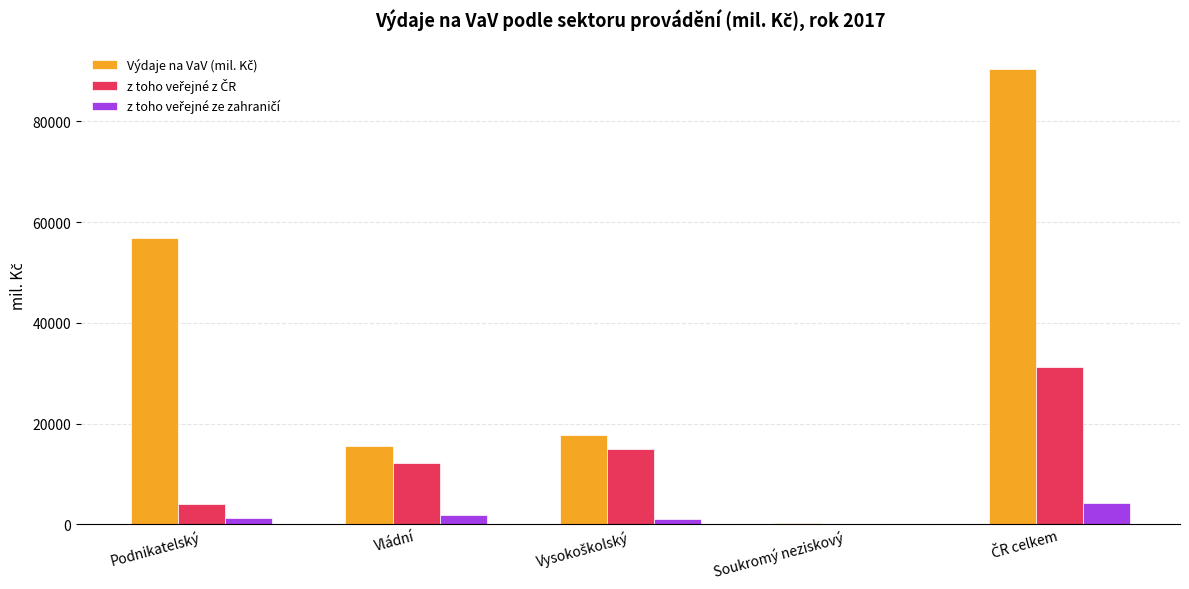

What is the maximum value shown in the chart?

90386.0